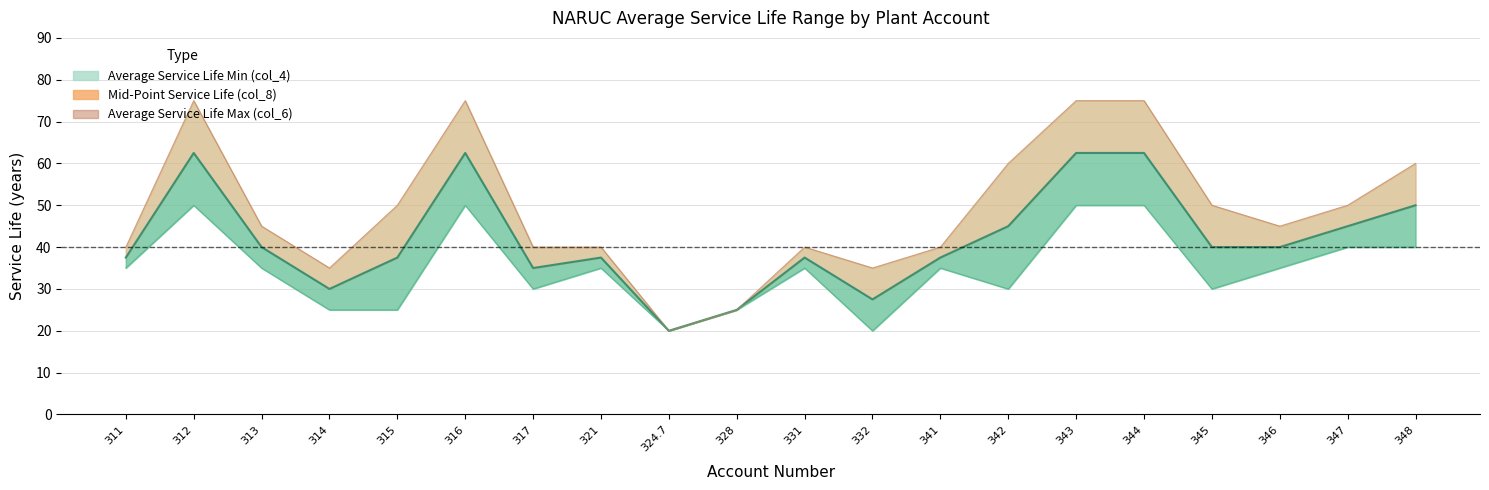

What is the maximum value for Average Service Life Min (col_4)?

50.0